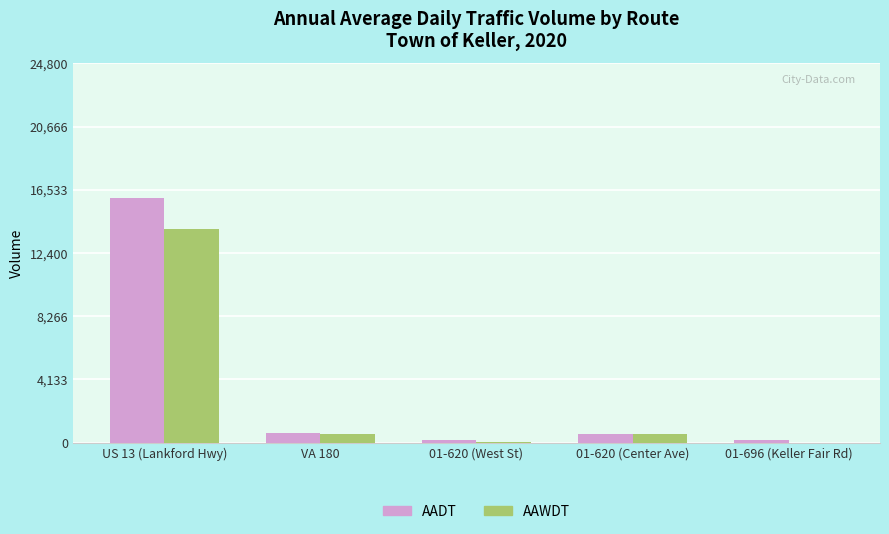

True or false: AAWDT has a value of 70 at 01-620 (West St).

True